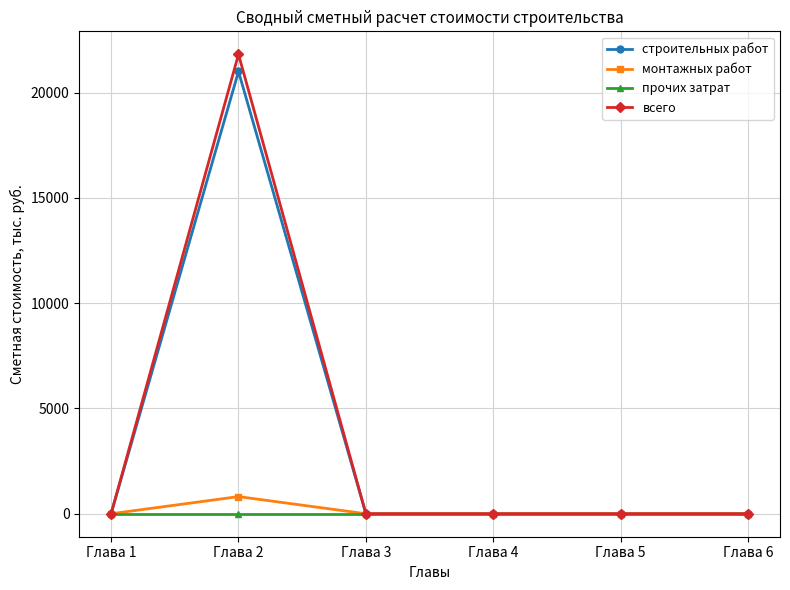

The value of строительных работ at Глава 6 is -12059.2. True or false?

False